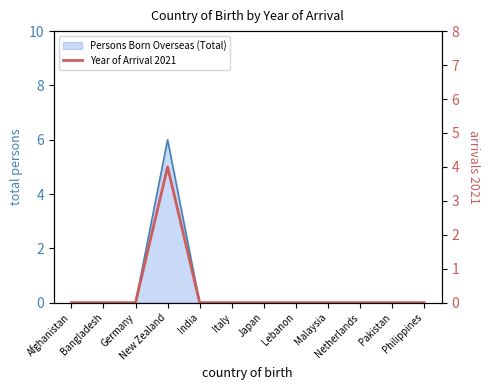

Rank the categories by value from highest to lowest.

New Zealand, Afghanistan, Bangladesh, Germany, India, Italy, Japan, Lebanon, Malaysia, Netherlands, Pakistan, Philippines